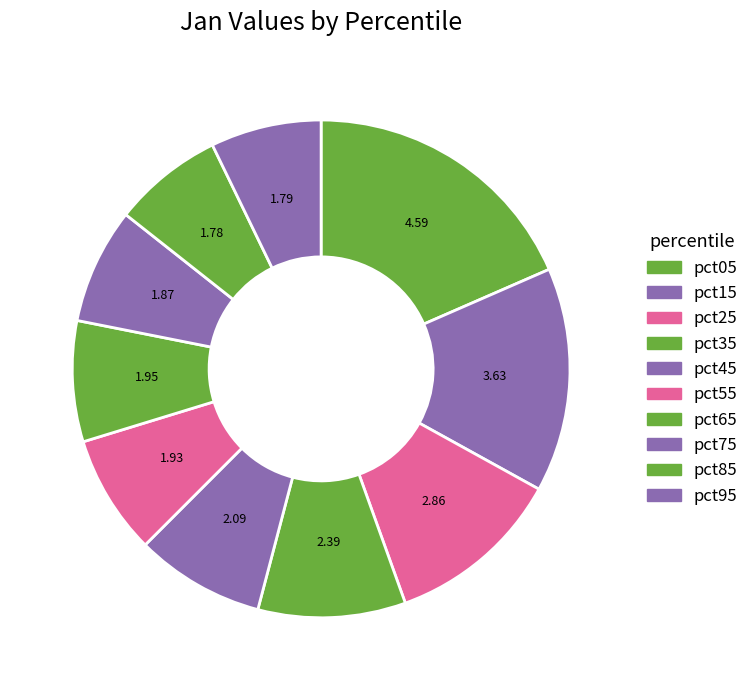

How many segments does this pie chart have?

10